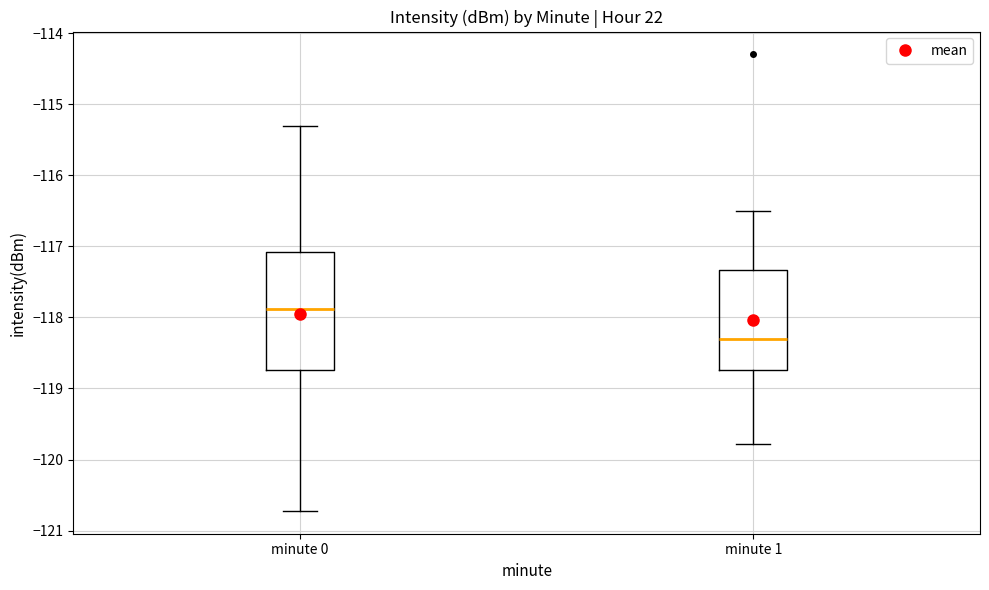

Reading left to right, read every box against the y-axis: the position of its median line, the range the box covers, and the ends of its whiskers. The values are not printed on the chart, so give them approximately, as read against the axis.

minute 0: median -117.9, box -118.7 to -117.1, whiskers -120.7 to -115.3
minute 1: median -118.3, box -118.7 to -117.3, whiskers -119.8 to -116.5